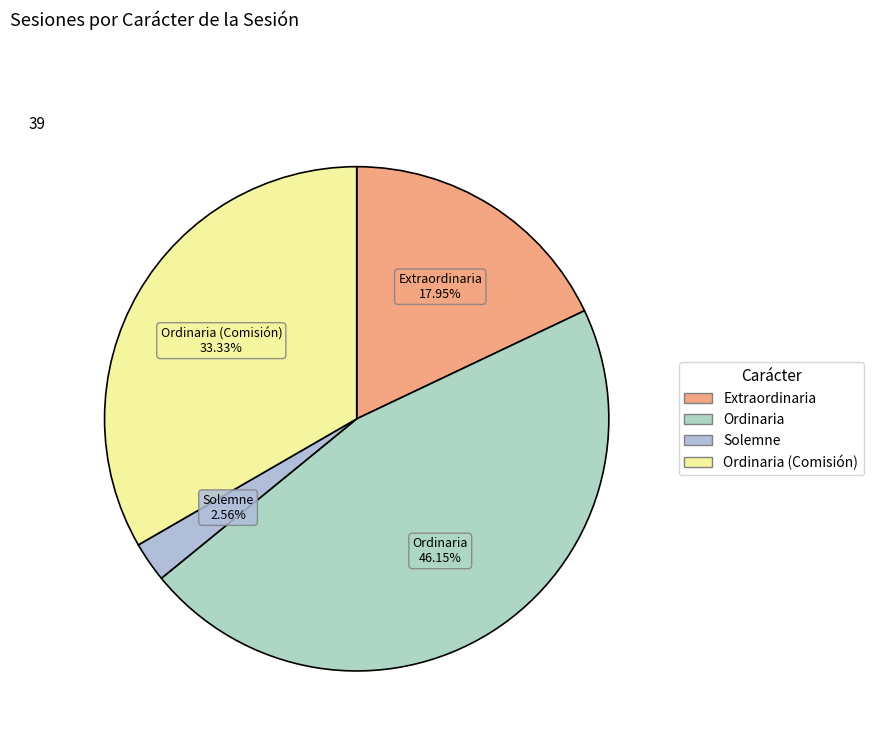

To the nearest percent, what is the difference between the Ordinaria and Ordinaria (Comisión) slice percentages?

13%